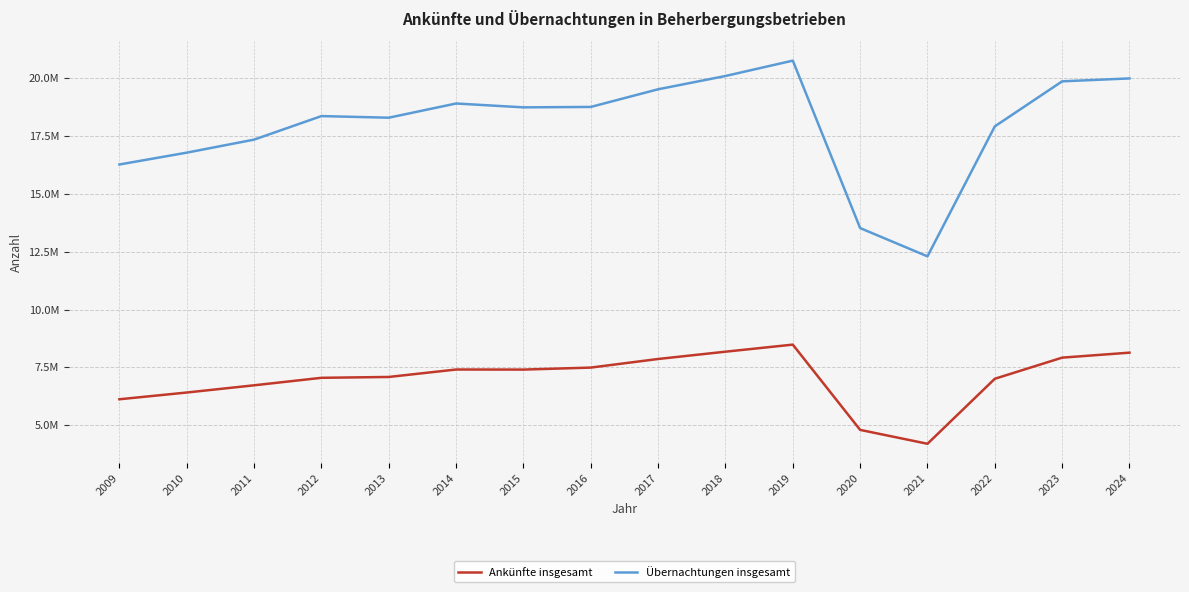

Rank the series by their average value, from lowest to highest.

Ankünfte insgesamt, Übernachtungen insgesamt